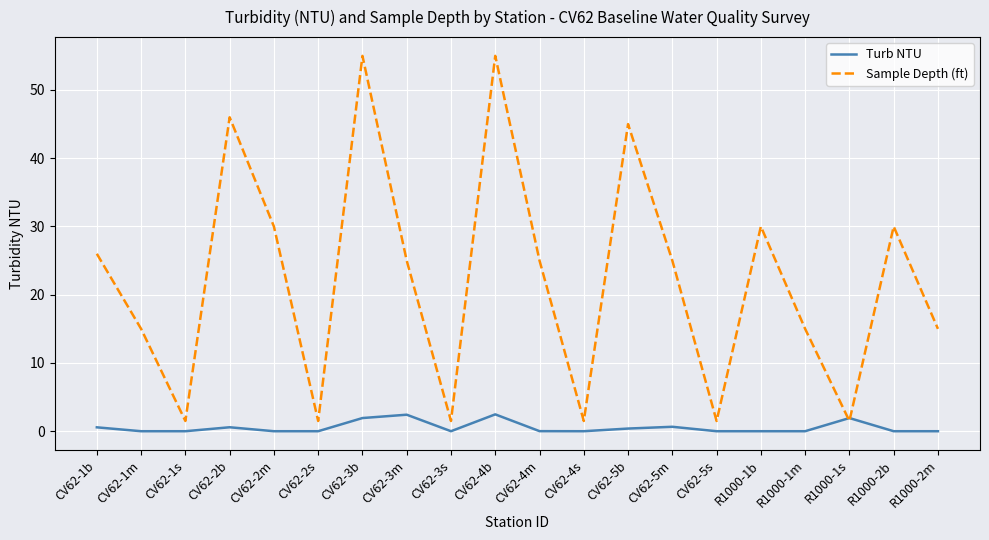

What is the difference between the highest and lowest values at CV62-2m?

30.0